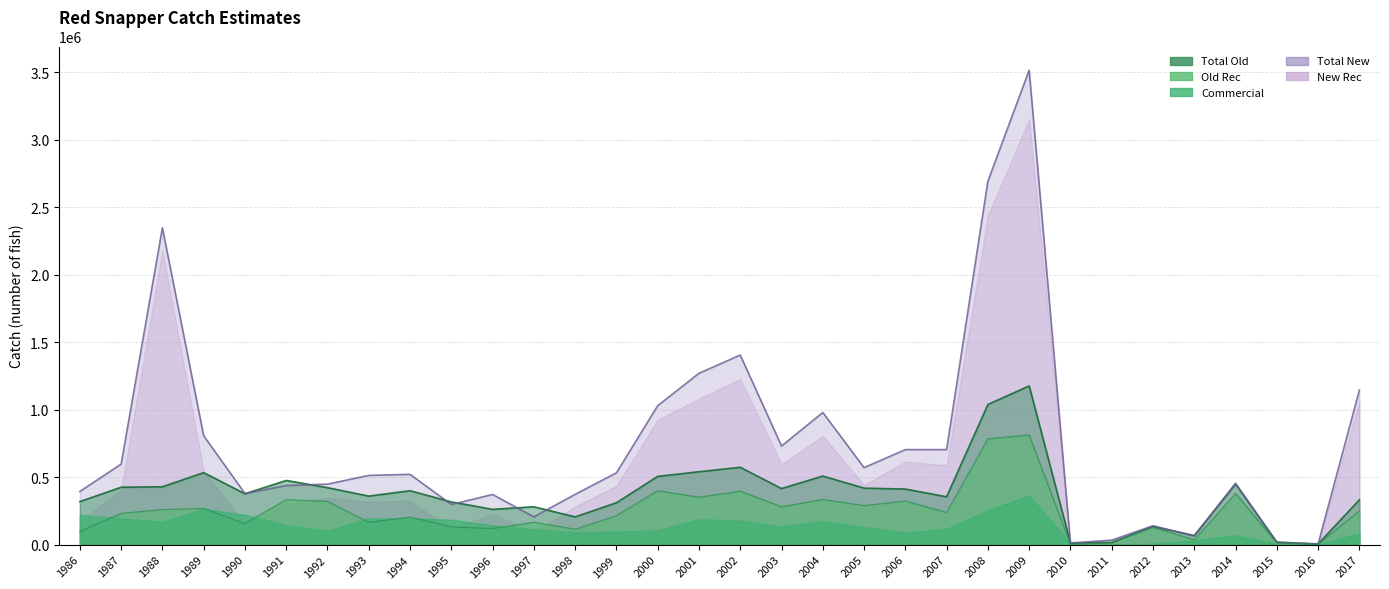

What is the spread (max minus min) of values at 1989?

538141.5